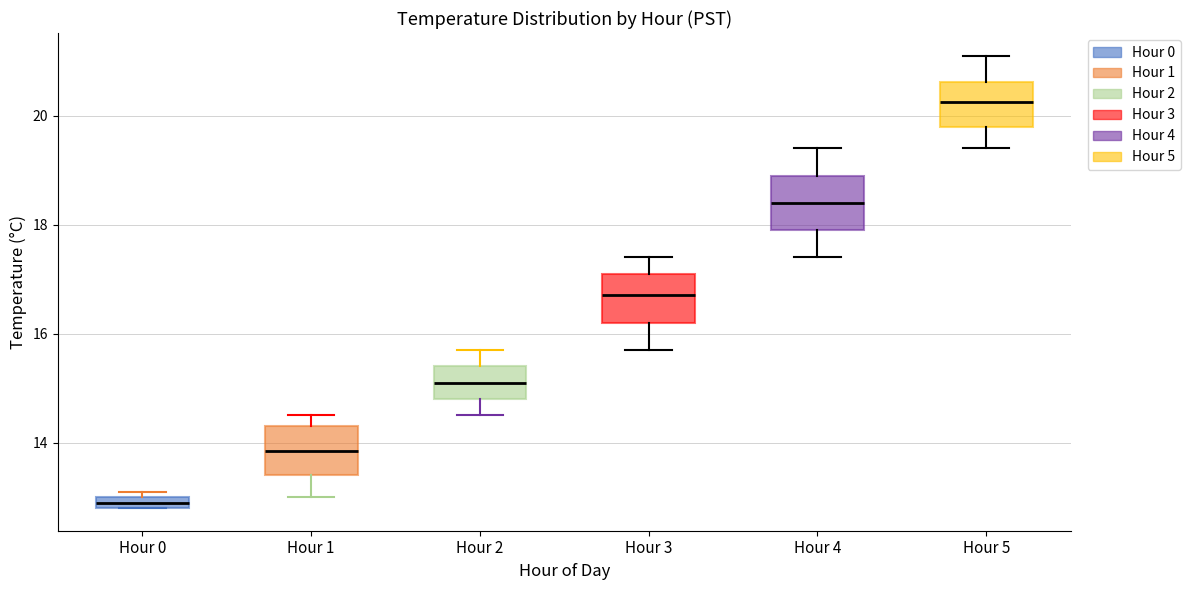

Which box has the lowest median line?

Hour 0